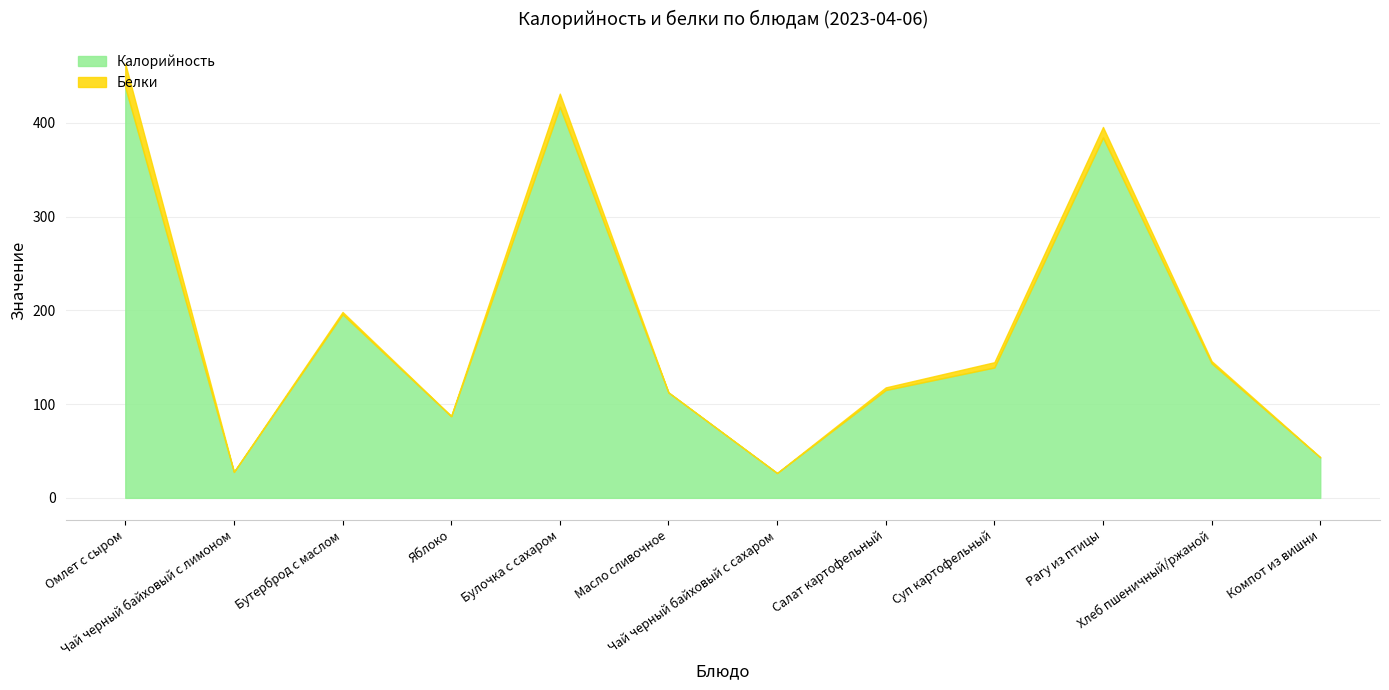

True or false: Белки and Калорийность cross at least once.

False